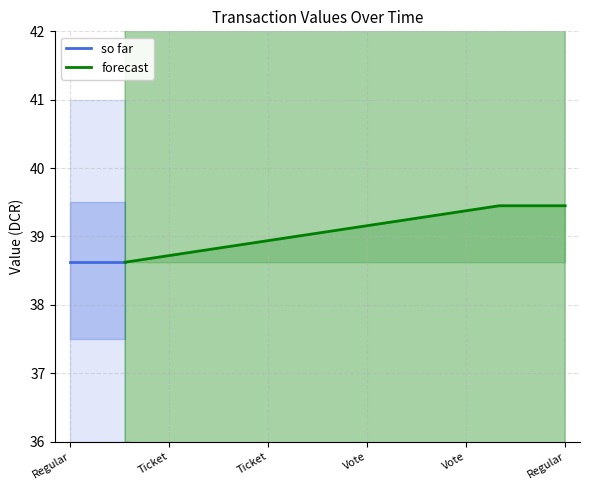

Reading right to left, what are all the values shown in this chart?

39.4	39.4	38.6	38.6